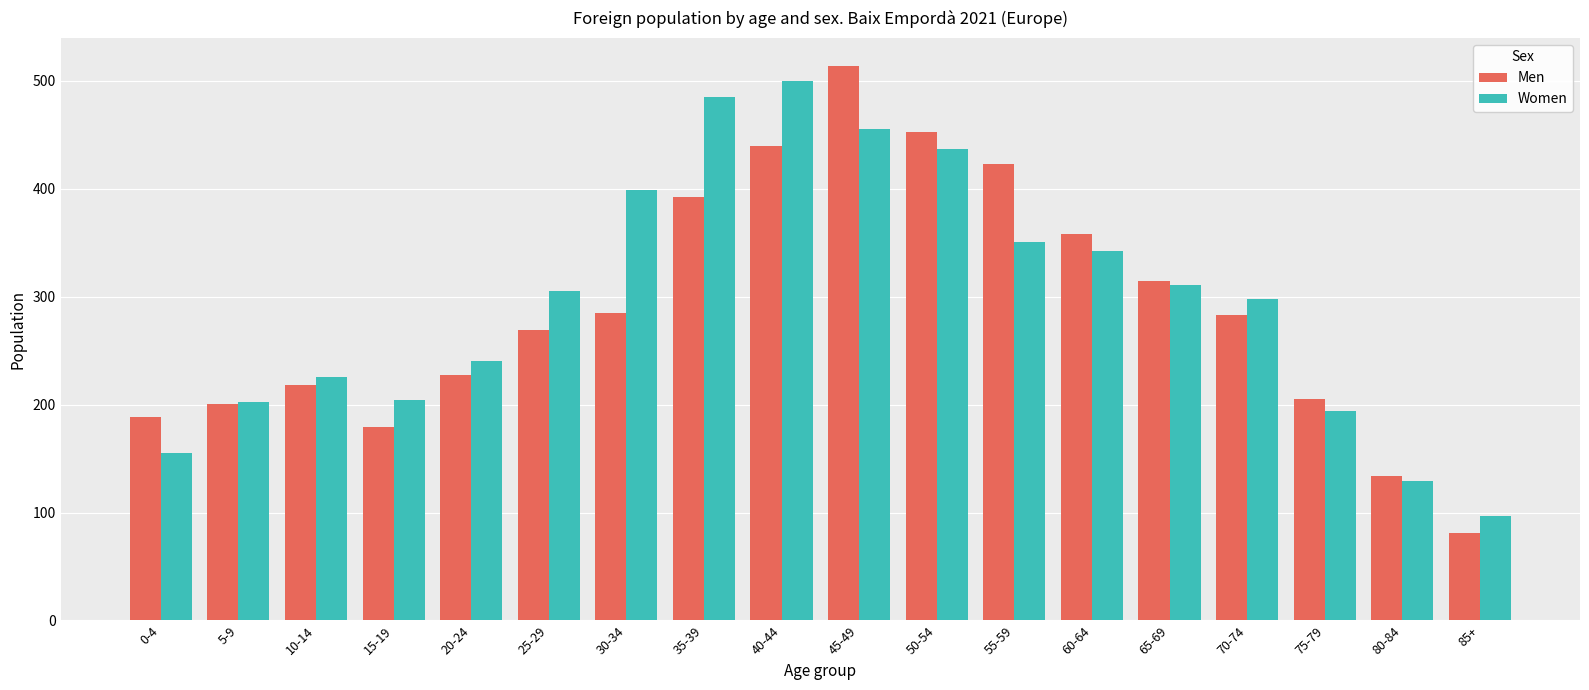

Which series has the widest spread of values?

Men